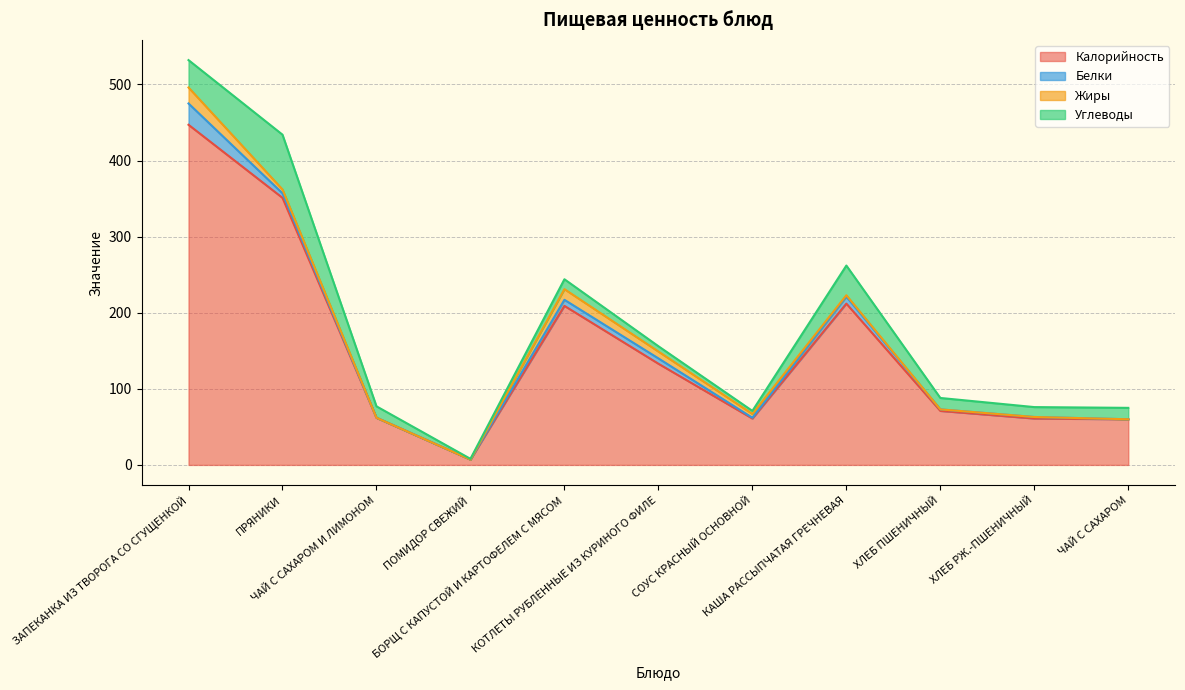

Reading right to left, transcribe all the data shown in this chart.

Калорийность: 60	61	71	212	61	133	209	7	62	351	447
Белки: 0	2	2	9	1	7	8	0	0	6	28
Жиры: 0	0	0	2	5	9	14	0	0	5	21
Углеводы: 15	13	15	39	4	7	13	1	15	72	36